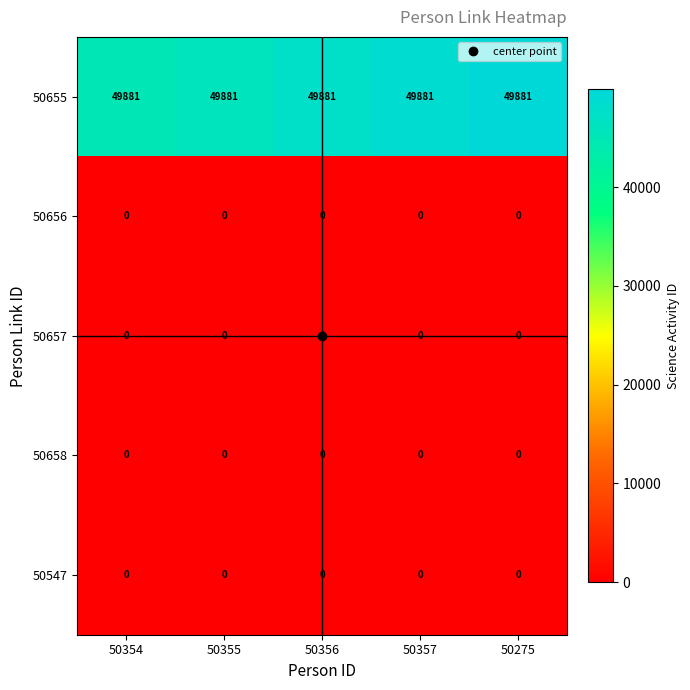

At how many categories does at least one series exceed 10293?

5